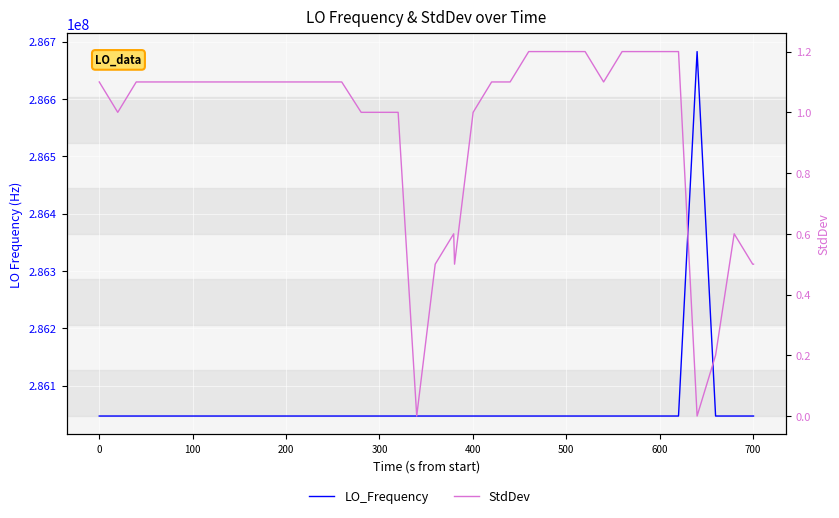

The LO_Frequency series shows 454785418.5 at 18. True or false?

False